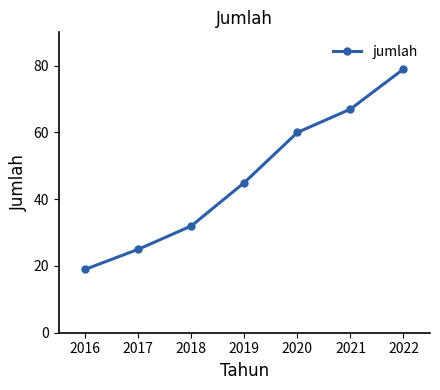

True or false: the data has more than 1 interior local peaks.

False